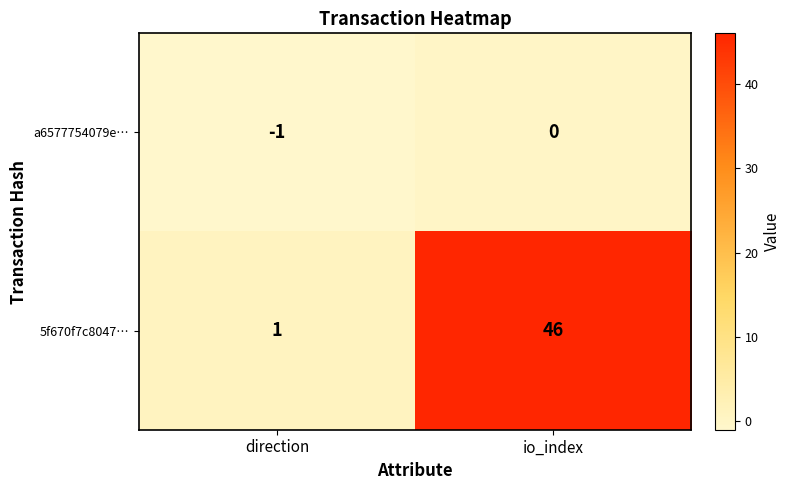

Which series has the largest total across all categories?

5f670f7c8047…